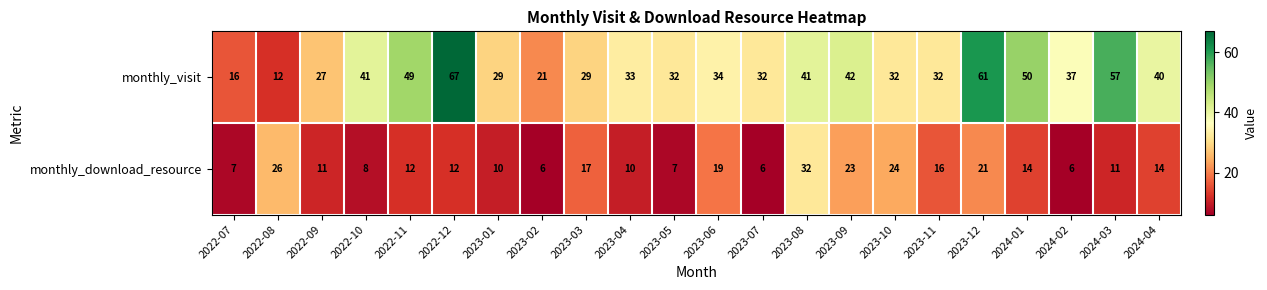

The monthly_download_resource series shows 39 at 2023-10. True or false?

False